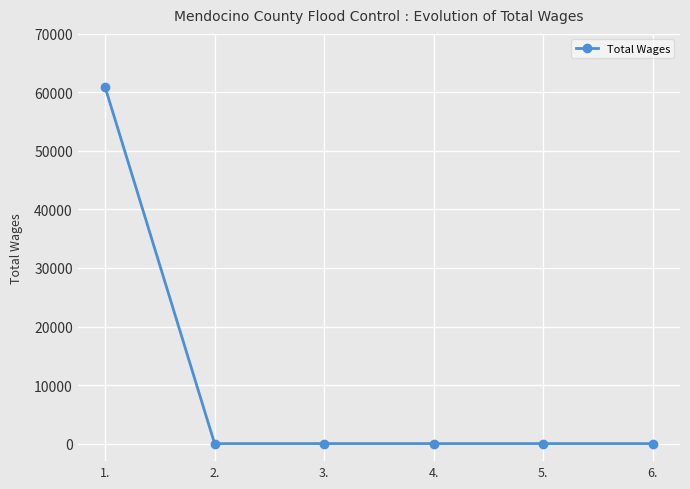

What is the label of the 1st point from the right?

6.